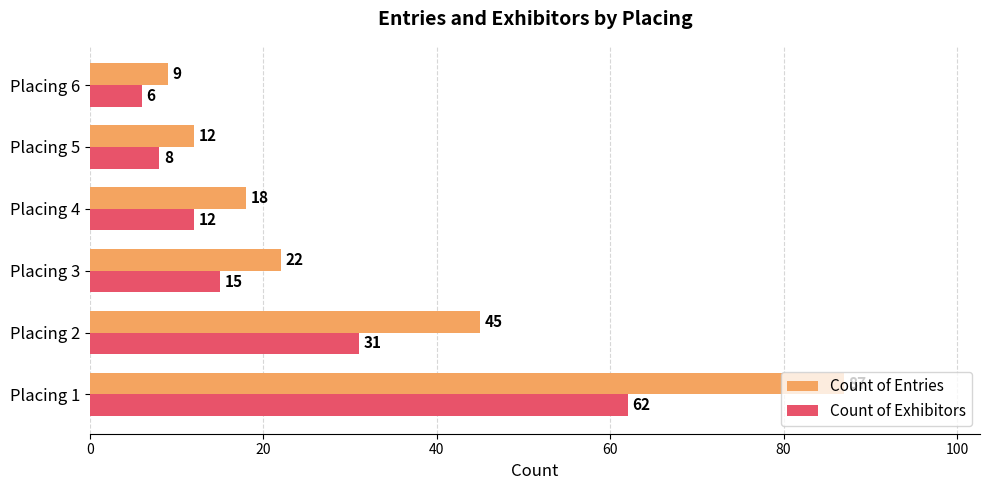

What is the difference between the maximum and minimum values in the Count of Exhibitors series?

56